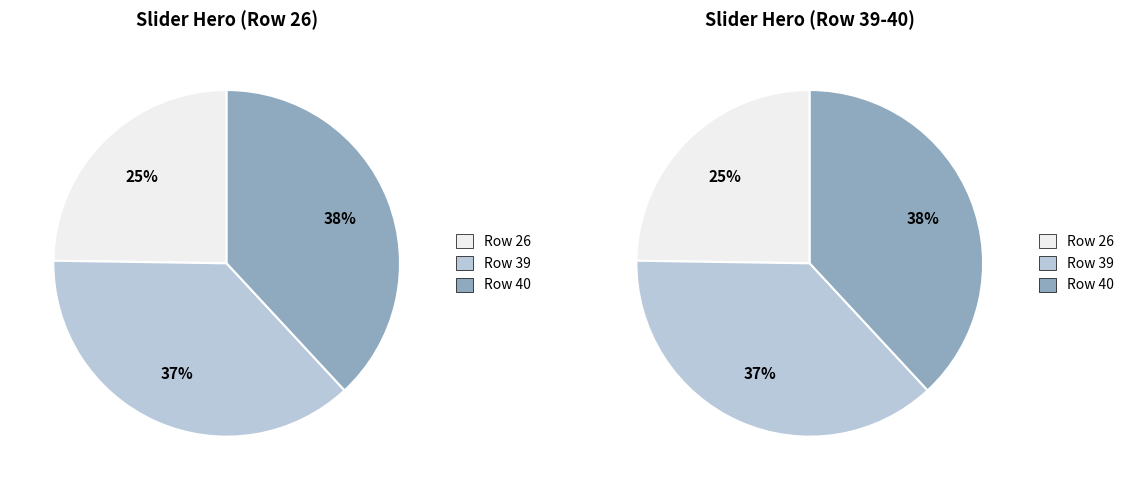

To the nearest percent, what is the average slice percentage?

33%